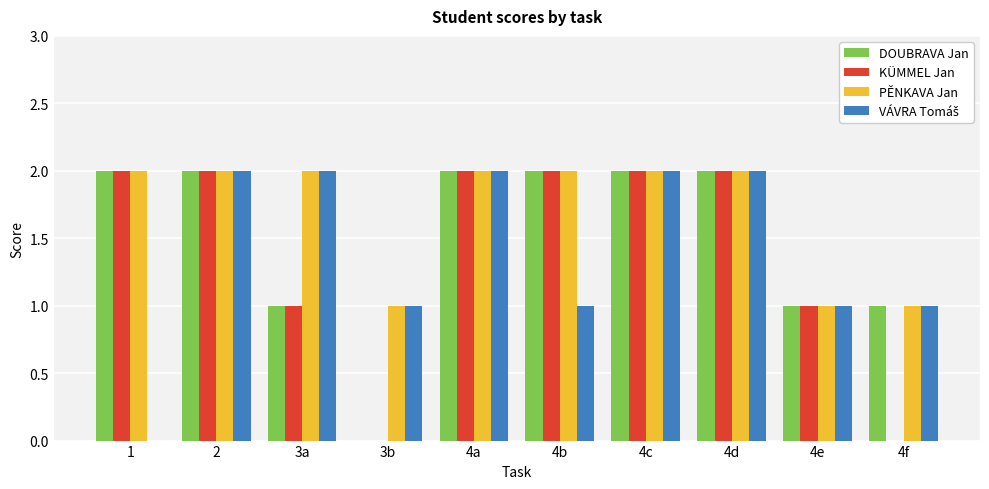

What is the sum of all PĚNKAVA Jan values?

17